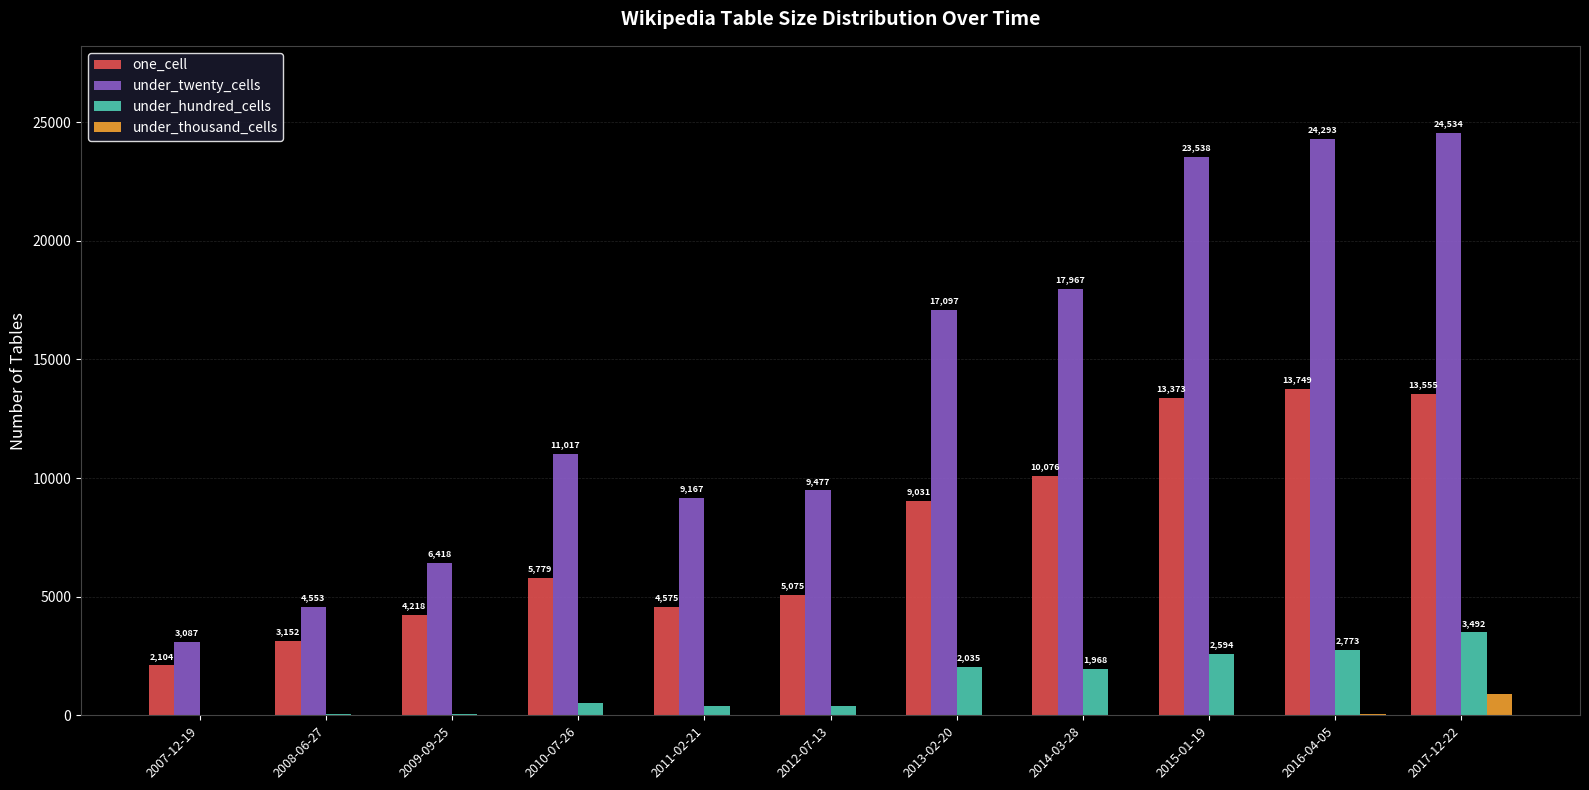

Where is under_thousand_cells nearest to the value 448?

2016-04-05